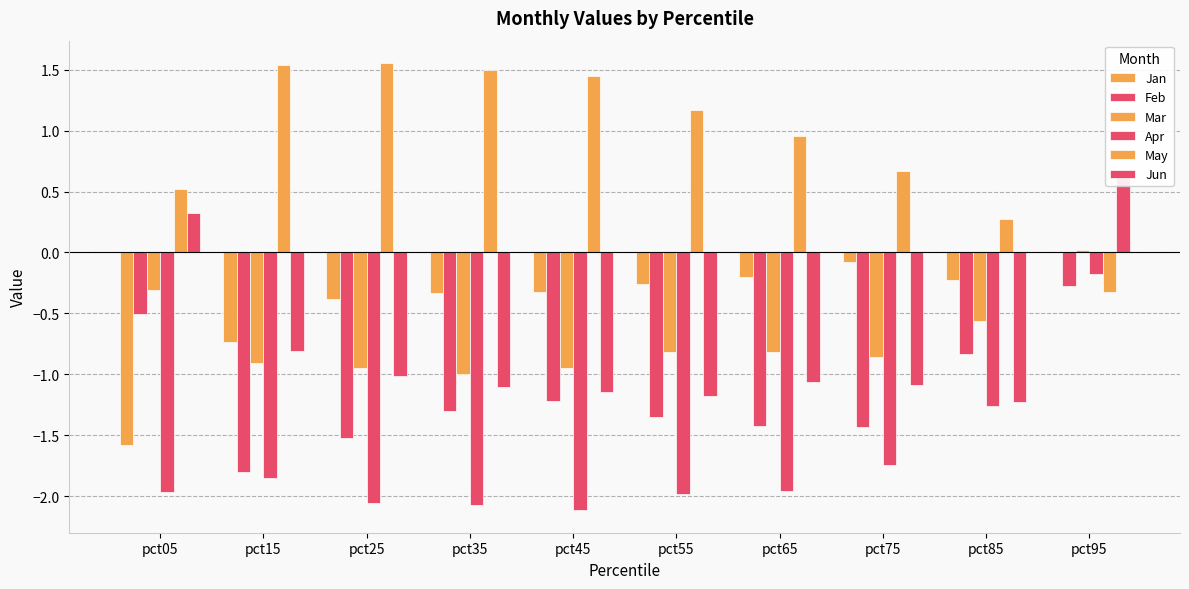

Reading left to right, list all the values displayed in this chart.

Jan: pct05=-1.6	pct15=-0.7	pct25=-0.4	pct35=-0.3	pct45=-0.3	pct55=-0.3	pct65=-0.2	pct75=-0.1	pct85=-0.2	pct95=0.0
Feb: pct05=-0.5	pct15=-1.8	pct25=-1.5	pct35=-1.3	pct45=-1.2	pct55=-1.4	pct65=-1.4	pct75=-1.4	pct85=-0.8	pct95=-0.3
Mar: pct05=-0.3	pct15=-0.9	pct25=-0.9	pct35=-1.0	pct45=-0.9	pct55=-0.8	pct65=-0.8	pct75=-0.9	pct85=-0.6	pct95=0.0
Apr: pct05=-2.0	pct15=-1.8	pct25=-2.1	pct35=-2.1	pct45=-2.1	pct55=-2.0	pct65=-2.0	pct75=-1.7	pct85=-1.3	pct95=-0.2
May: pct05=0.5	pct15=1.5	pct25=1.6	pct35=1.5	pct45=1.4	pct55=1.2	pct65=1.0	pct75=0.7	pct85=0.3	pct95=-0.3
Jun: pct05=0.3	pct15=-0.8	pct25=-1.0	pct35=-1.1	pct45=-1.1	pct55=-1.2	pct65=-1.1	pct75=-1.1	pct85=-1.2	pct95=0.7